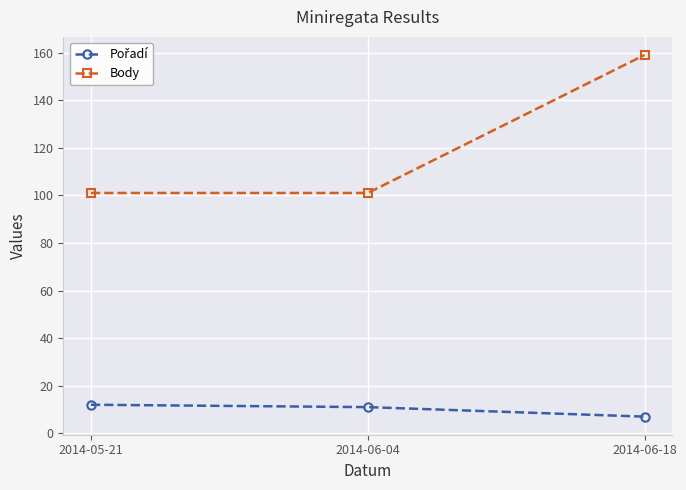

At which category is the sum across all series the highest?

2014-06-18